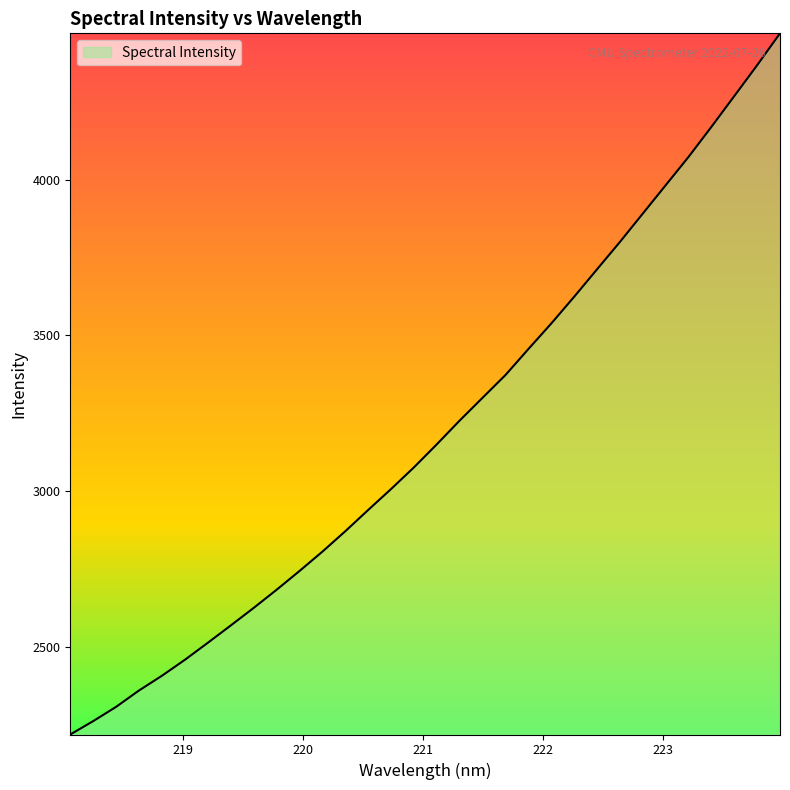

What is the smallest value displayed?

2217.8